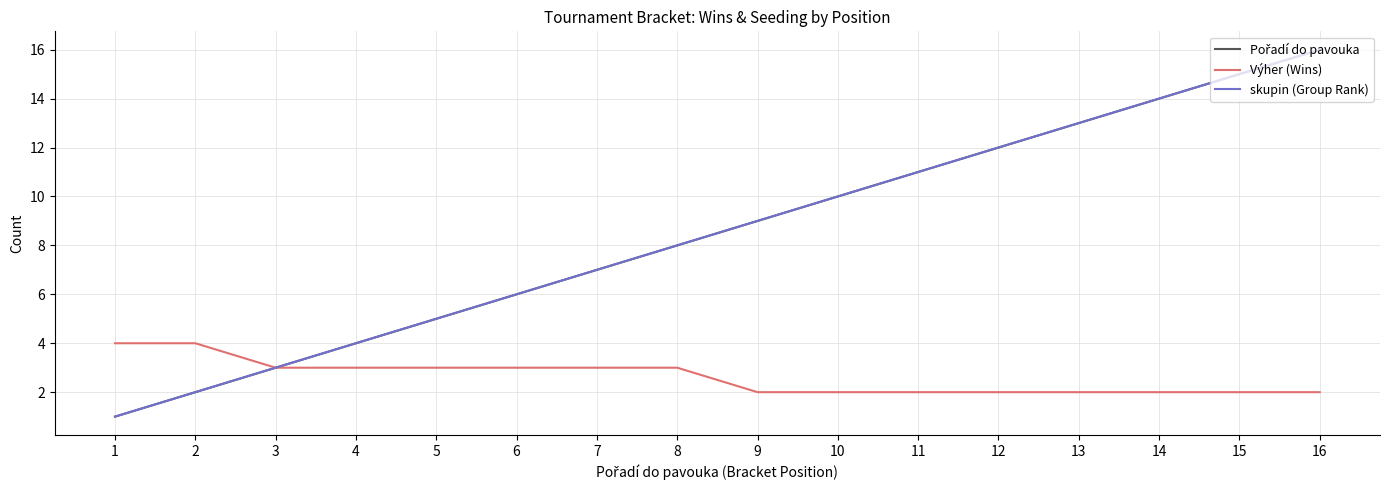

Reading left to right, transcribe all the data shown in this chart.

Pořadí do pavouka: 1=1	2=2	3=3	4=4	5=5	6=6	7=7	8=8	9=9	10=10	11=11	12=12	13=13	14=14	15=15	16=16
Výher (Wins): 1=4	2=4	3=3	4=3	5=3	6=3	7=3	8=3	9=2	10=2	11=2	12=2	13=2	14=2	15=2	16=2
skupin (Group Rank): 1=1	2=2	3=3	4=4	5=5	6=6	7=7	8=8	9=9	10=10	11=11	12=12	13=13	14=14	15=15	16=16